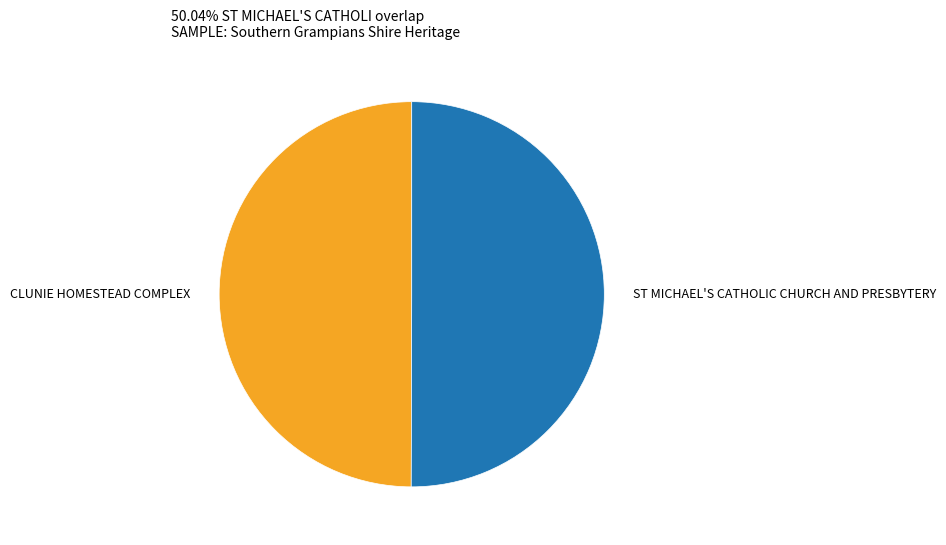

Combined, do ST MICHAEL'S CATHOLIC CHURCH AND PRESBYTERY and CLUNIE HOMESTEAD COMPLEX account for over 50%?

Yes